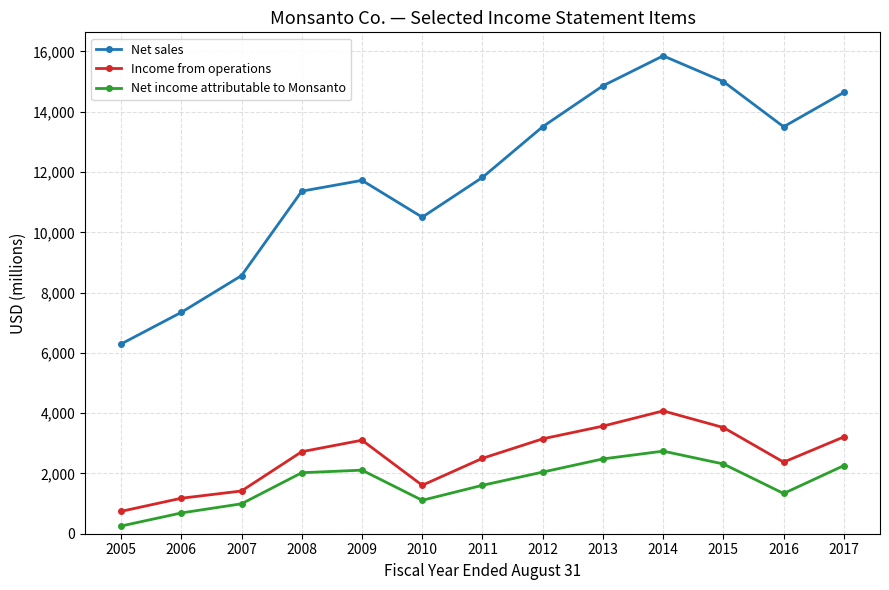

True or false: Net sales has more than 0 points higher than both neighbors.

True